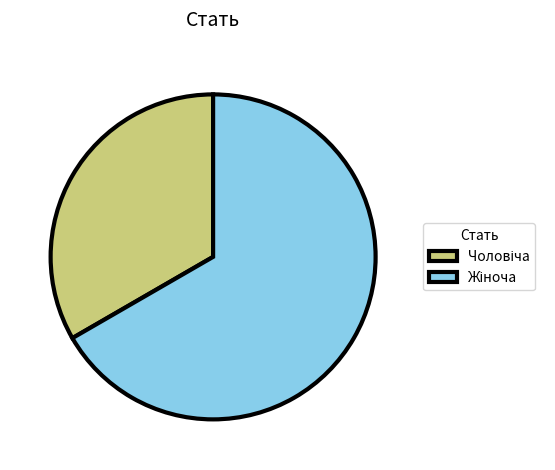

Is there any slice that represents more than half of the pie?

Yes